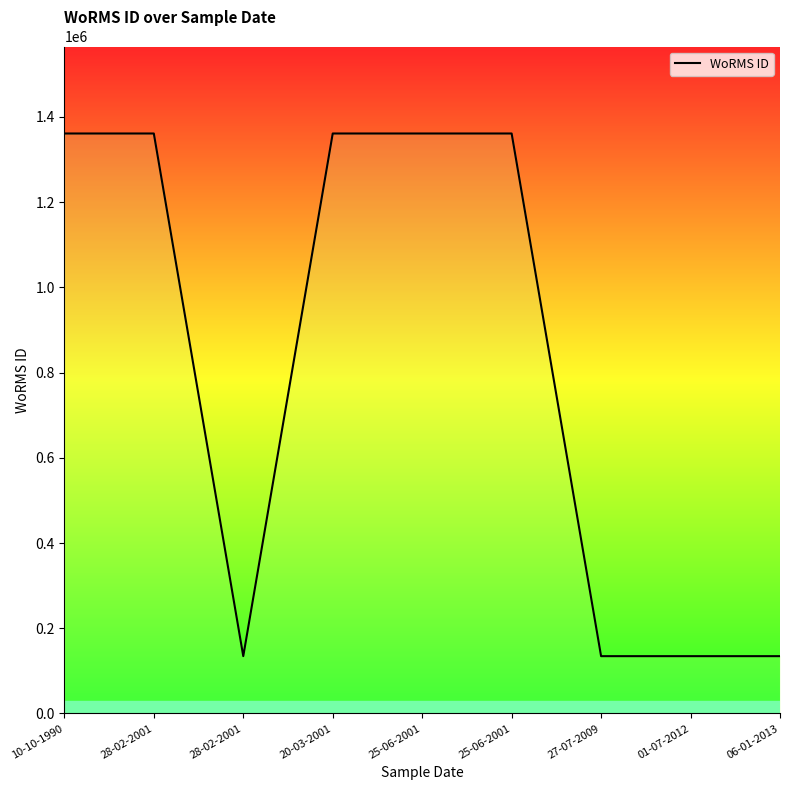

Is this an area chart (filled region under the line)?

No